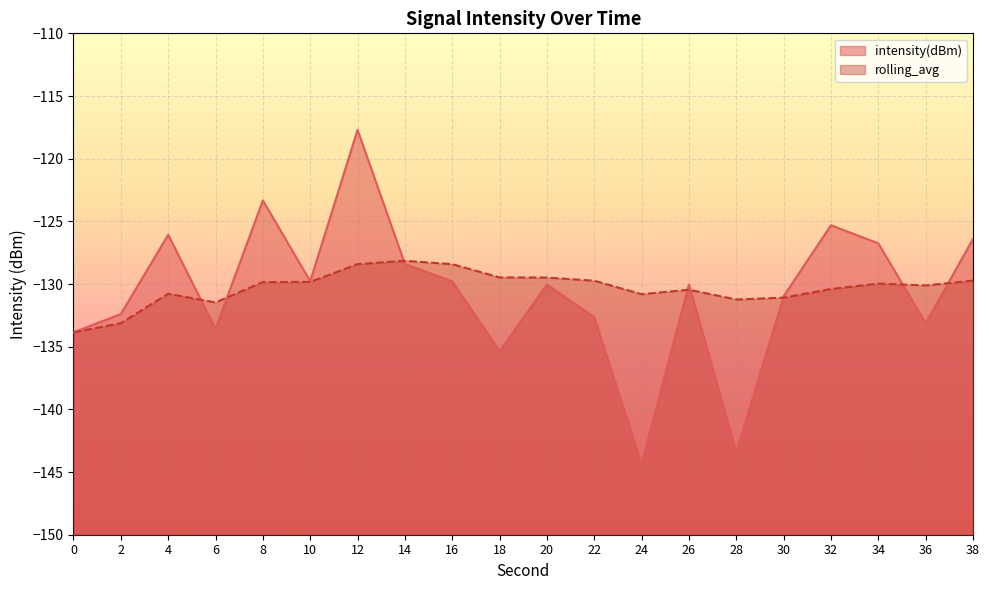

Which series changed the most between 8 and 18?

intensity(dBm)